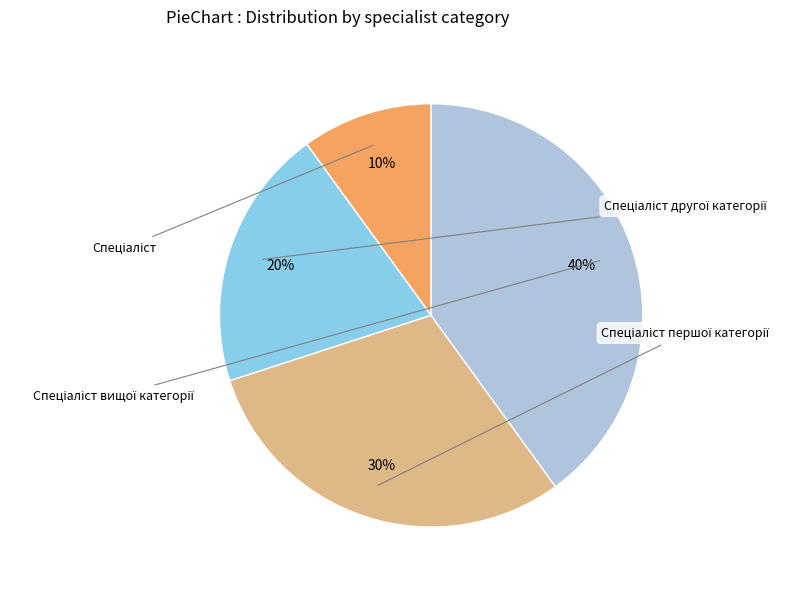

To the nearest percent, what is the average slice percentage?

25%